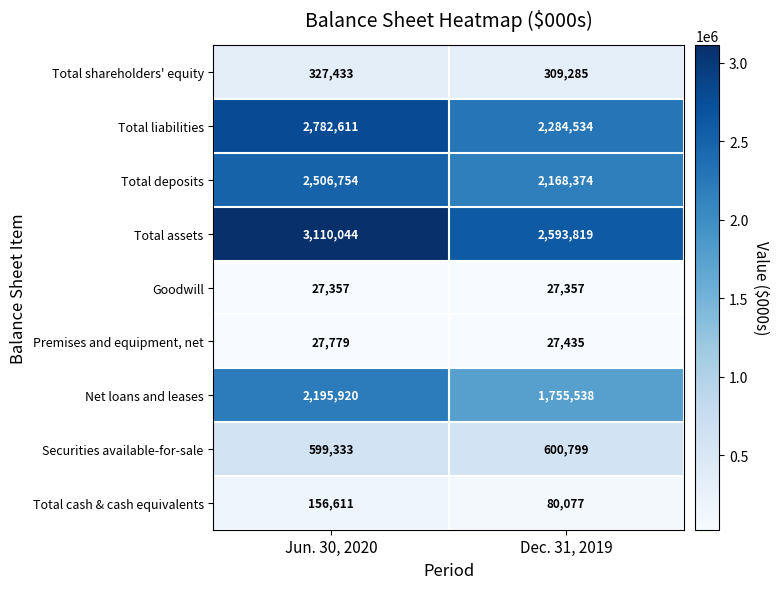

At Dec. 31, 2019, list the series in order from largest to smallest.

Total assets, Total liabilities, Total deposits, Net loans and leases, Securities available-for-sale, Total shareholders' equity, Total cash & cash equivalents, Premises and equipment, net, Goodwill